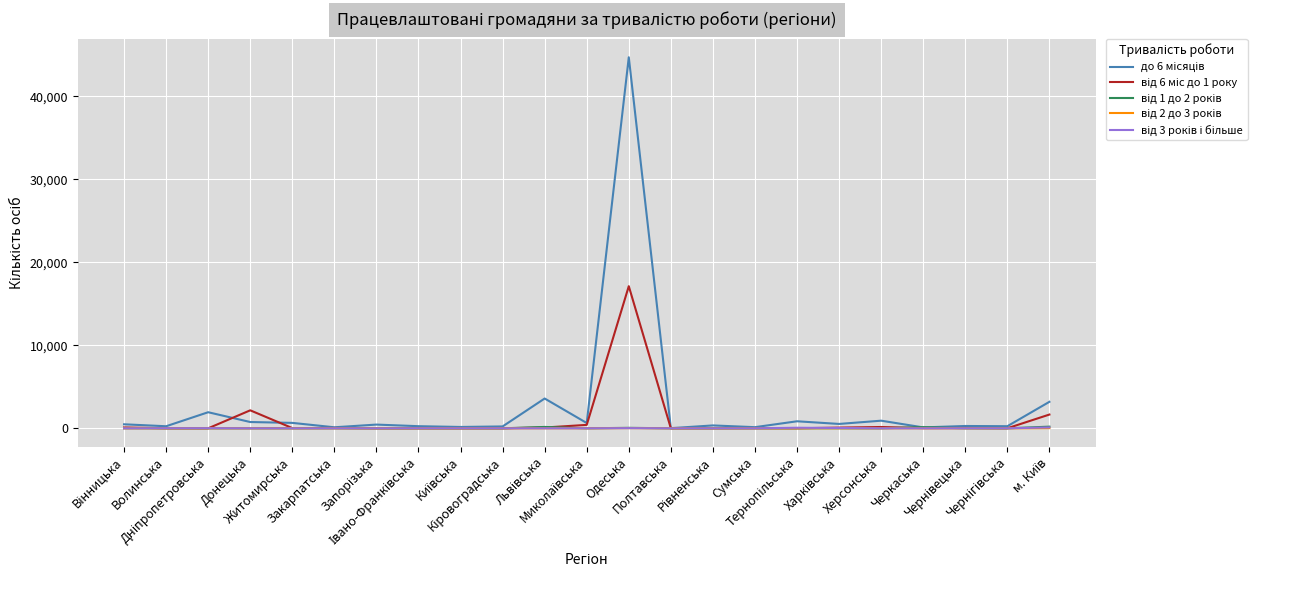

Where do від 6 міс до 1 року and від 2 до 3 років first cross each other?

Волинська and Дніпропетровська